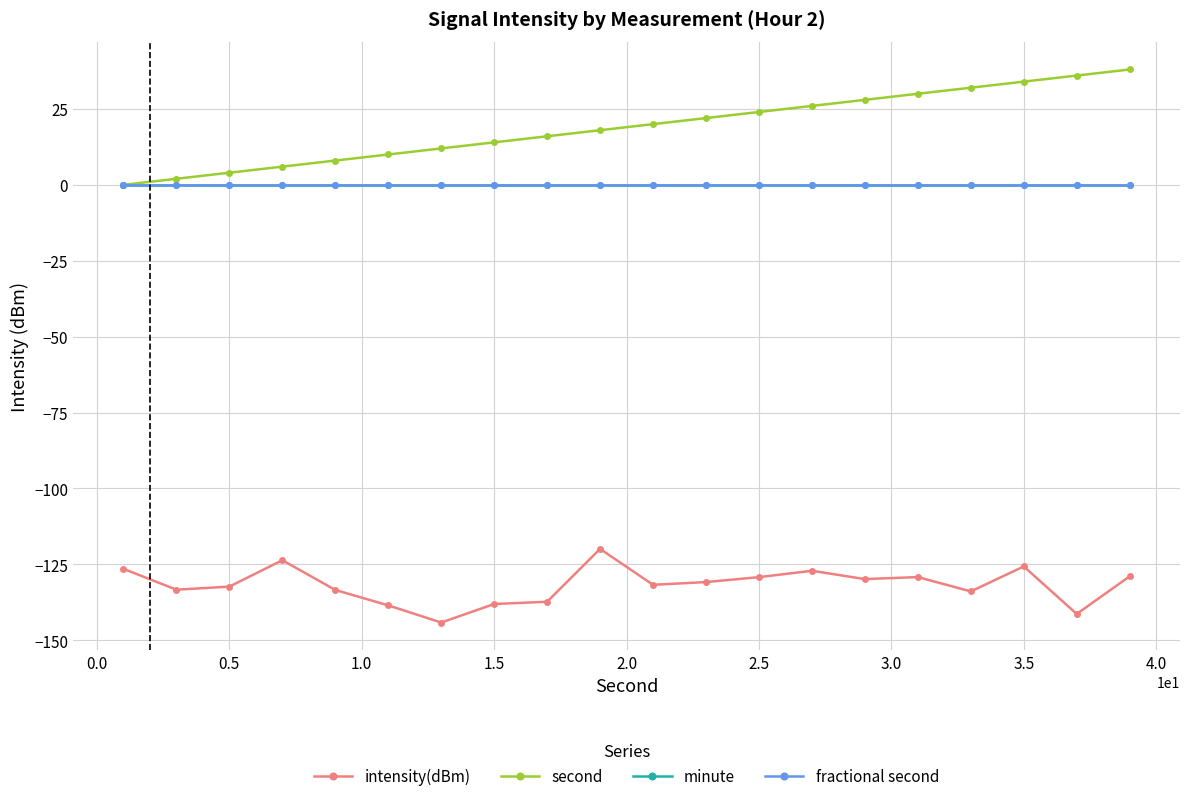

Is this an area chart (filled region under the line)?

No